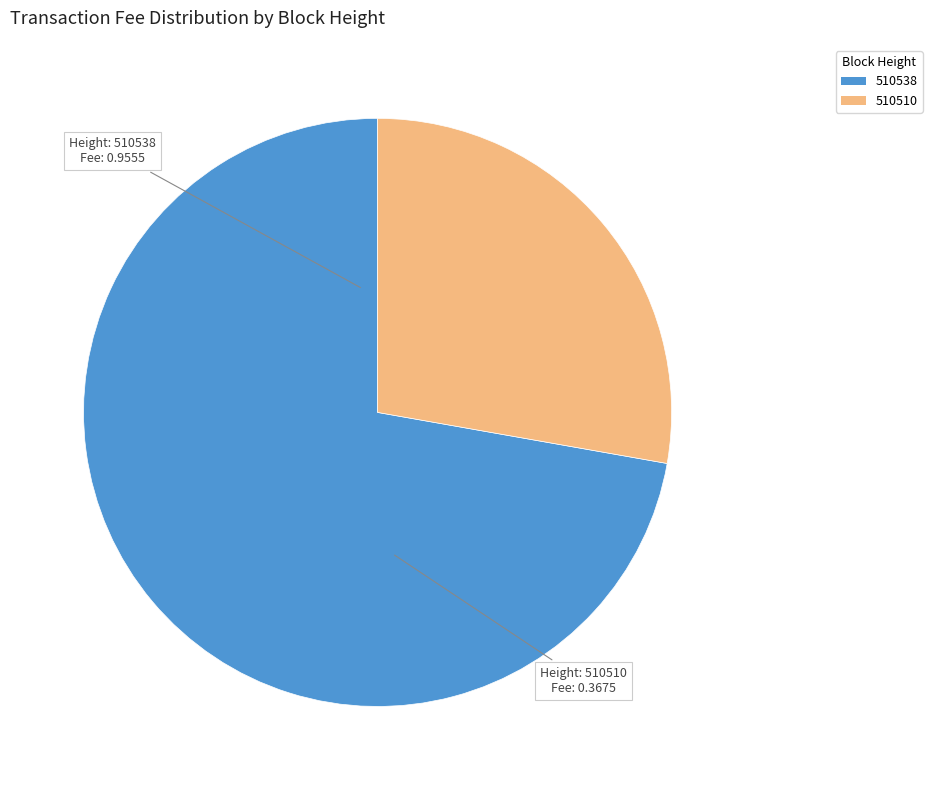

How many slices are in this pie chart?

2